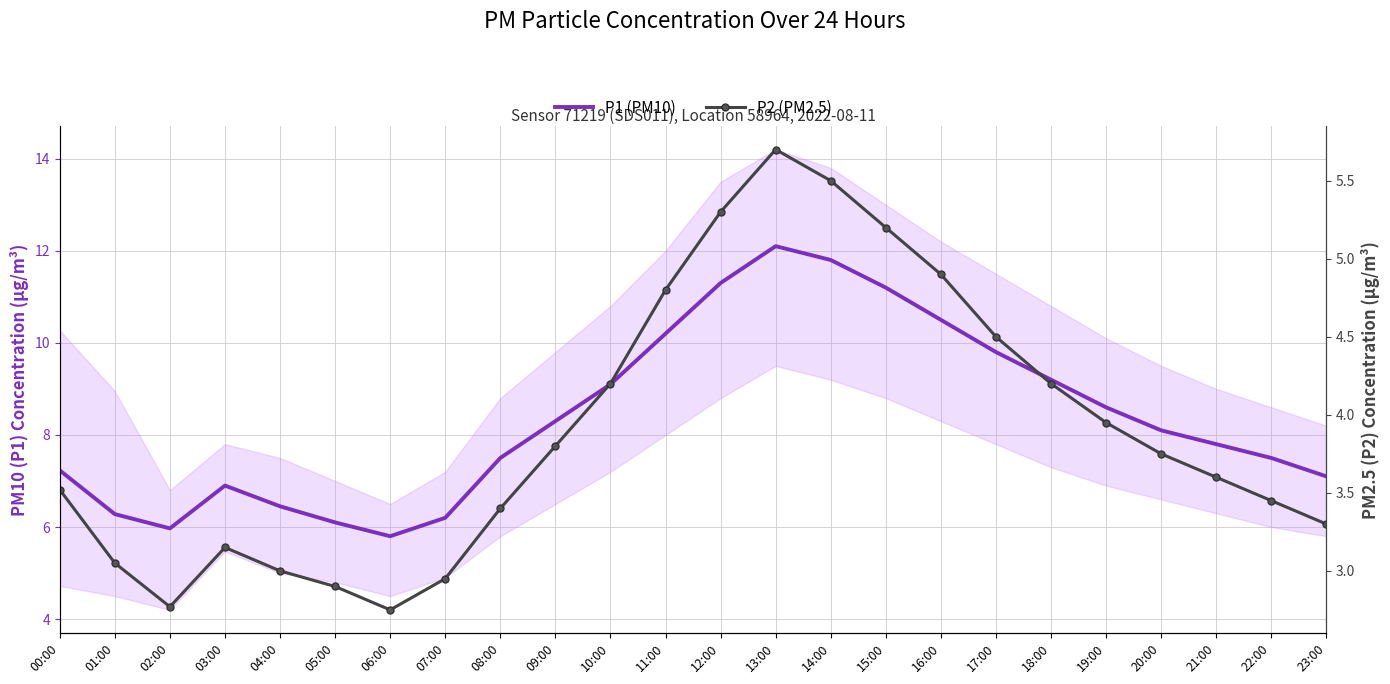

True or false: P1 (PM10) and P2 (PM2.5) cross at least once.

False